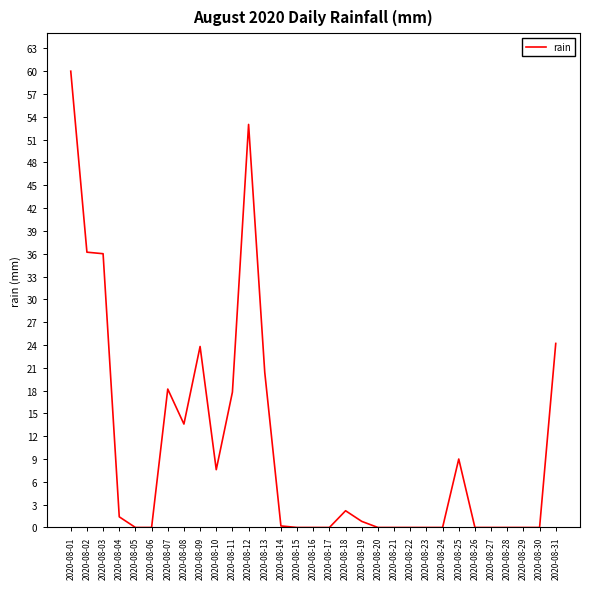

What is the difference between the values at 2020-08-13 and 2020-08-15?

20.4